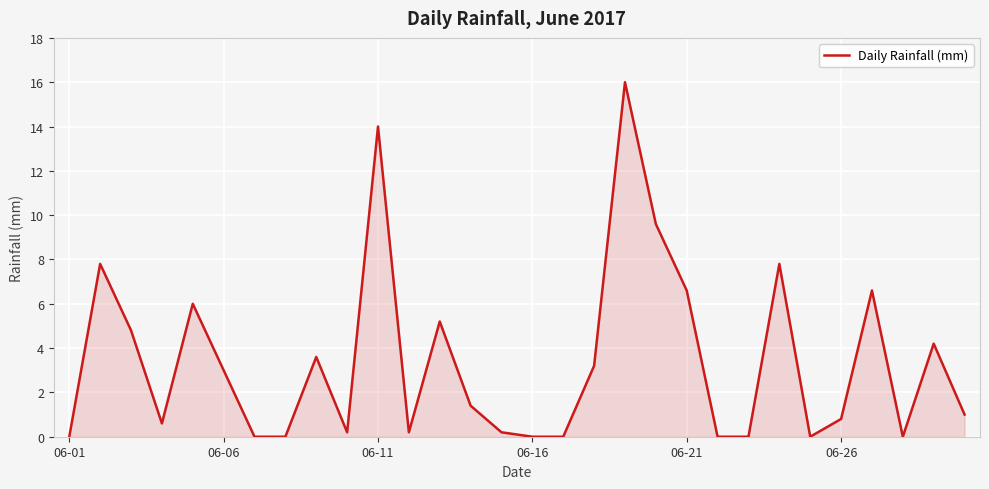

What is the greatest value displayed?

16.0